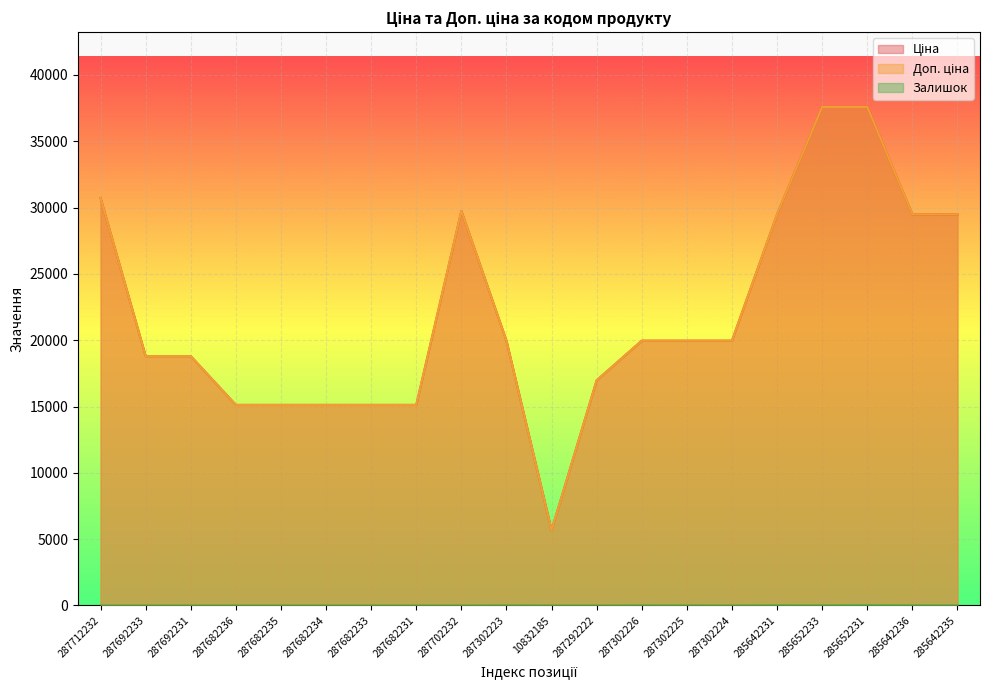

Is it true that Залишок equals 9.8 at 287682234?

False